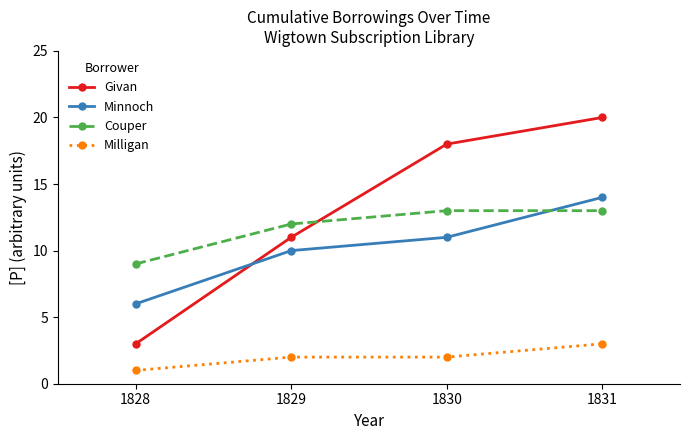

How many Givan values are between 11 and 20?

3